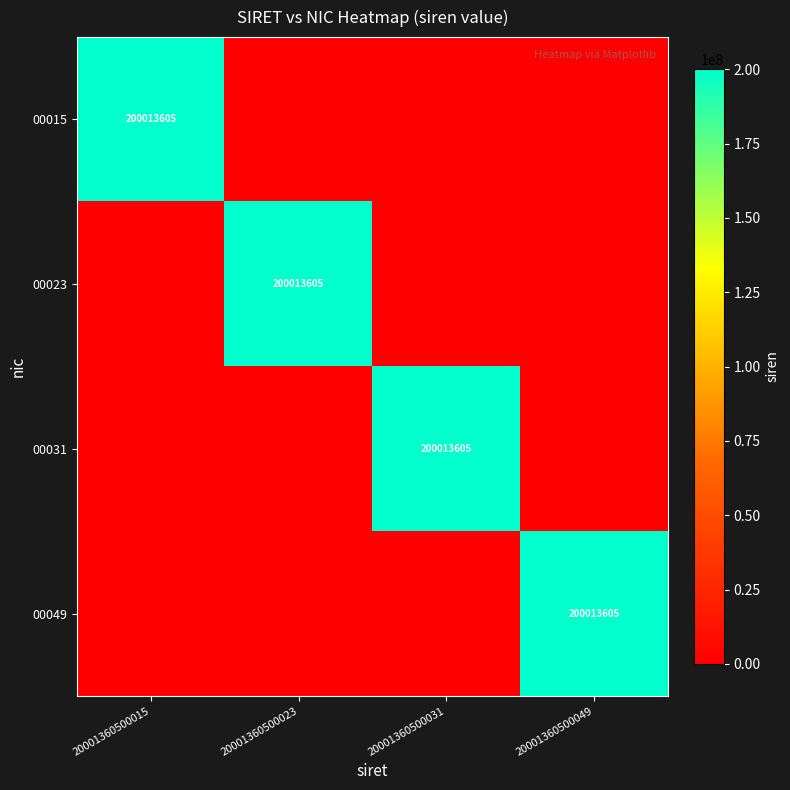

The 00049 series shows 92352672 at 20001360500049. True or false?

False